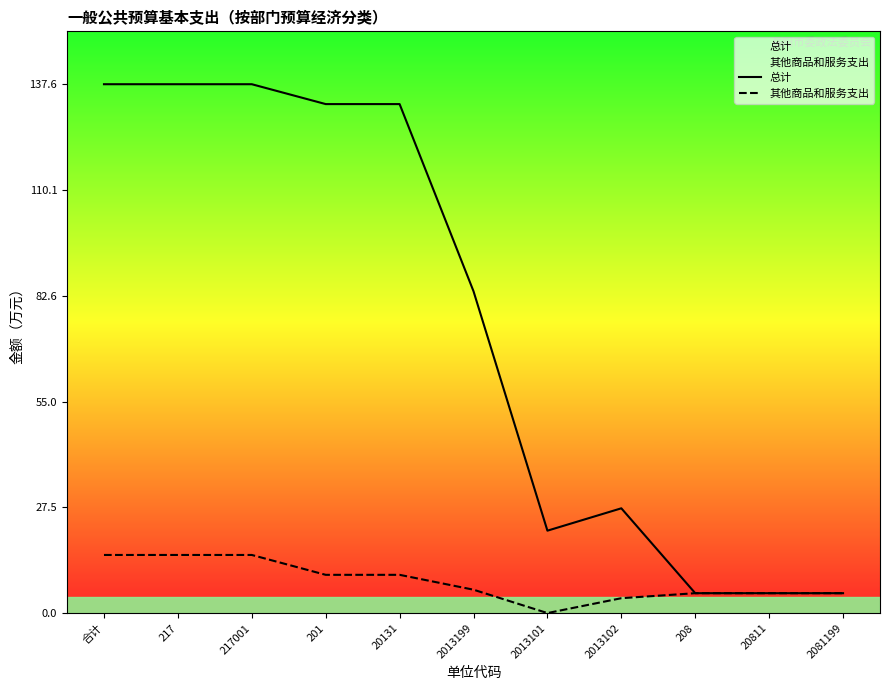

What is the value of the 其他商品和服务支出 point at the 4th from the left?

9.9